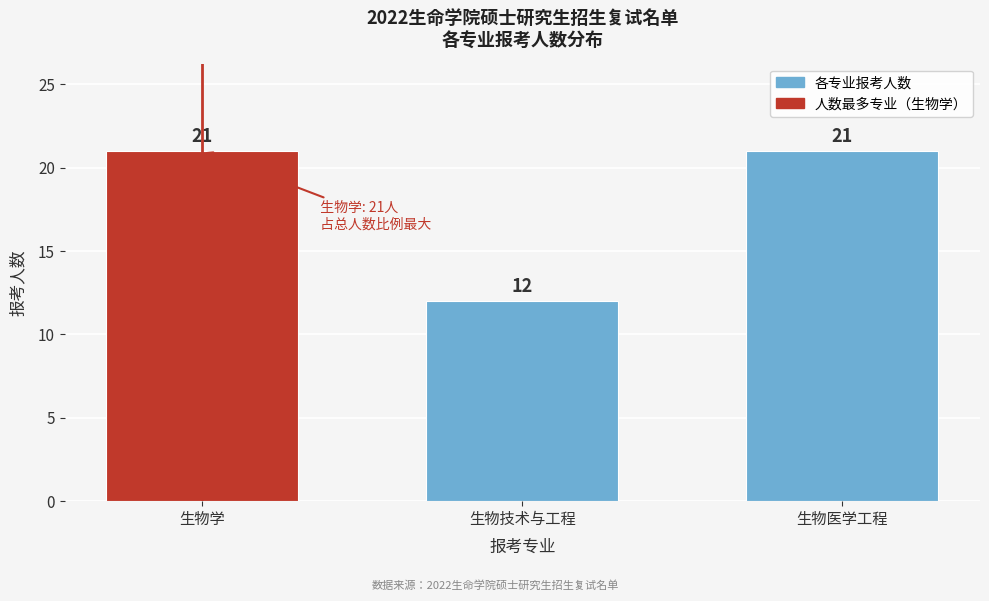

Reading left to right, extract all data points from this chart.

生物学=21	生物技术与工程=12	生物医学工程=21